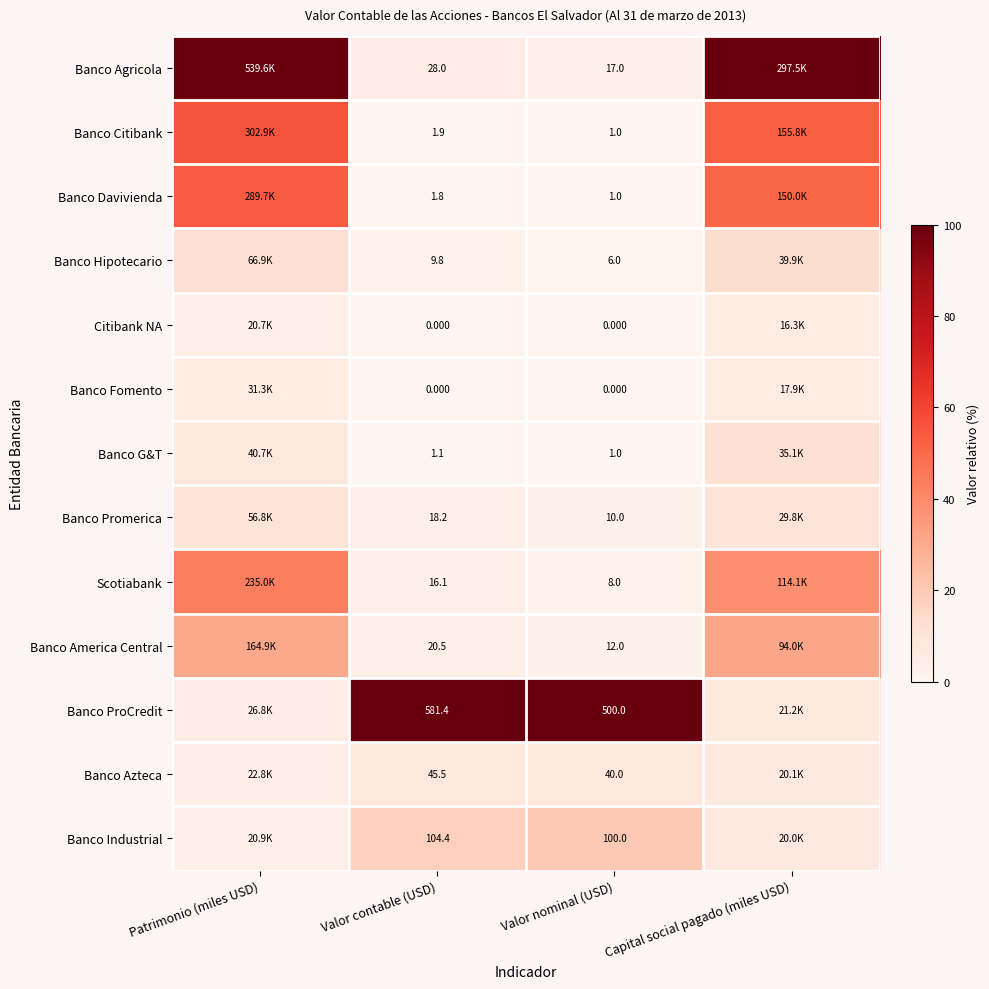

Is the value of Banco Fomento at Valor contable (USD) greater than the value of Banco Azteca at Valor contable (USD)?

No